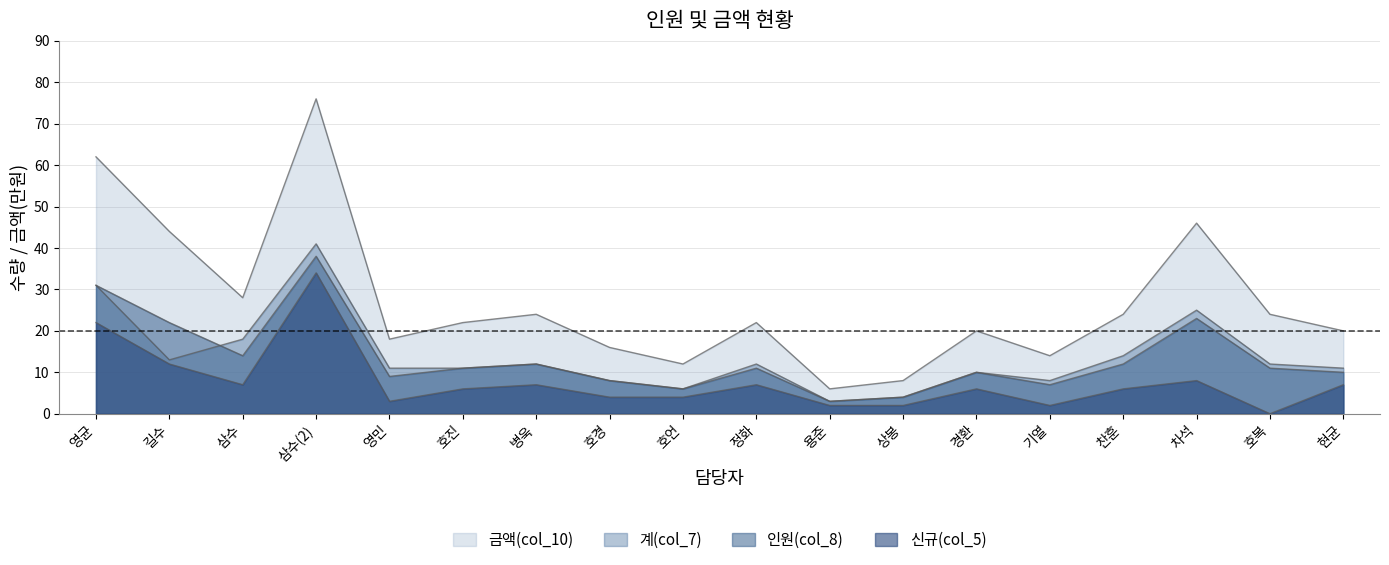

Reading left to right, list all the values displayed in this chart.

금액(col_10): 62	44	28	76	18	22	24	16	12	22	6	8	20	14	24	46	24	20
계(col_7): 31	13	18	41	11	11	12	8	6	12	3	4	10	8	14	25	12	11
인원(col_8): 31	22	14	38	9	11	12	8	6	11	3	4	10	7	12	23	11	10
신규(col_5): 22	12	7	34	3	6	7	4	4	7	2	2	6	2	6	8	0	7